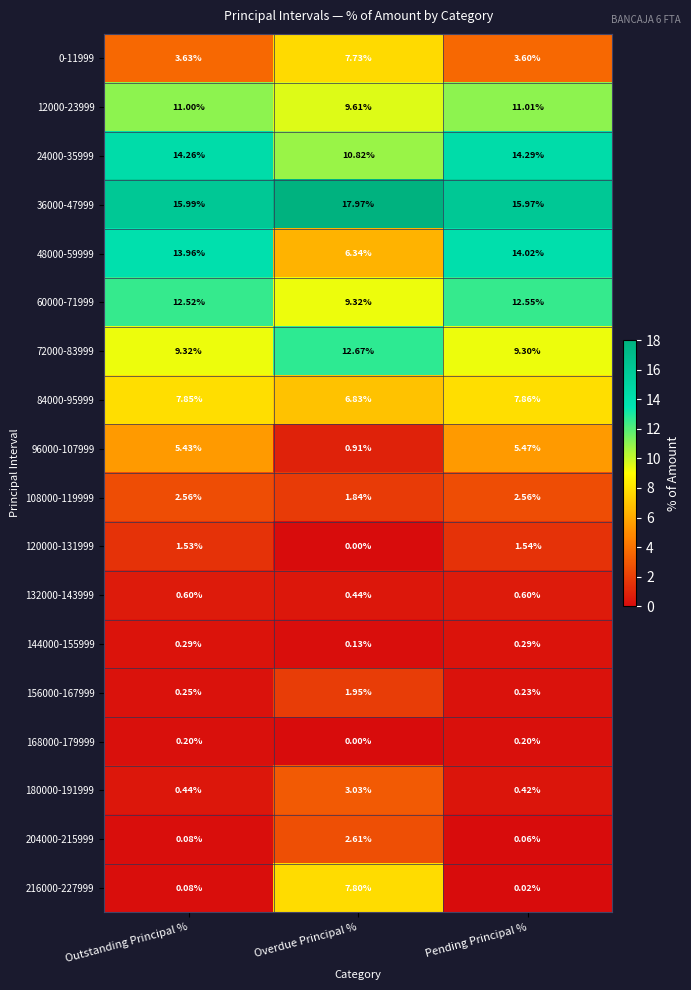

Where is 132000-143999 nearest to the value 0?

Overdue Principal %